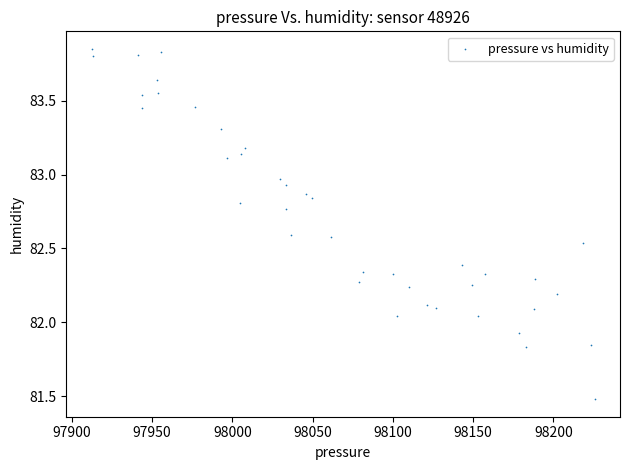

What is the range of X values (max minus min)?

313.6